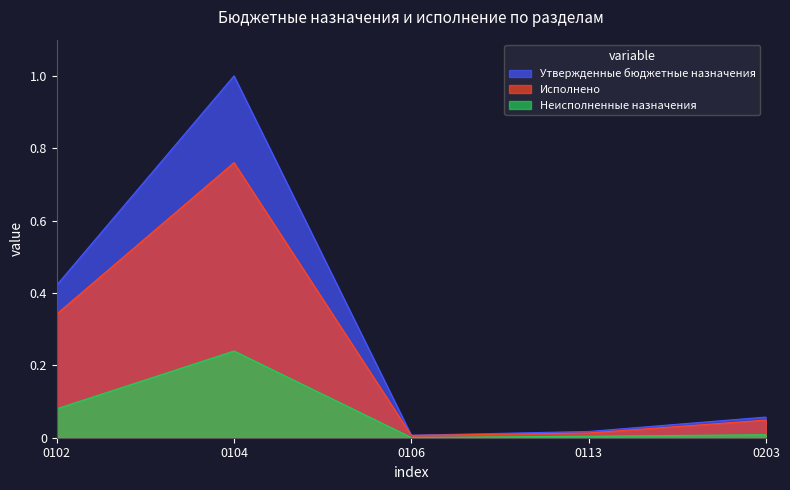

Count the number of categories in the chart.

5